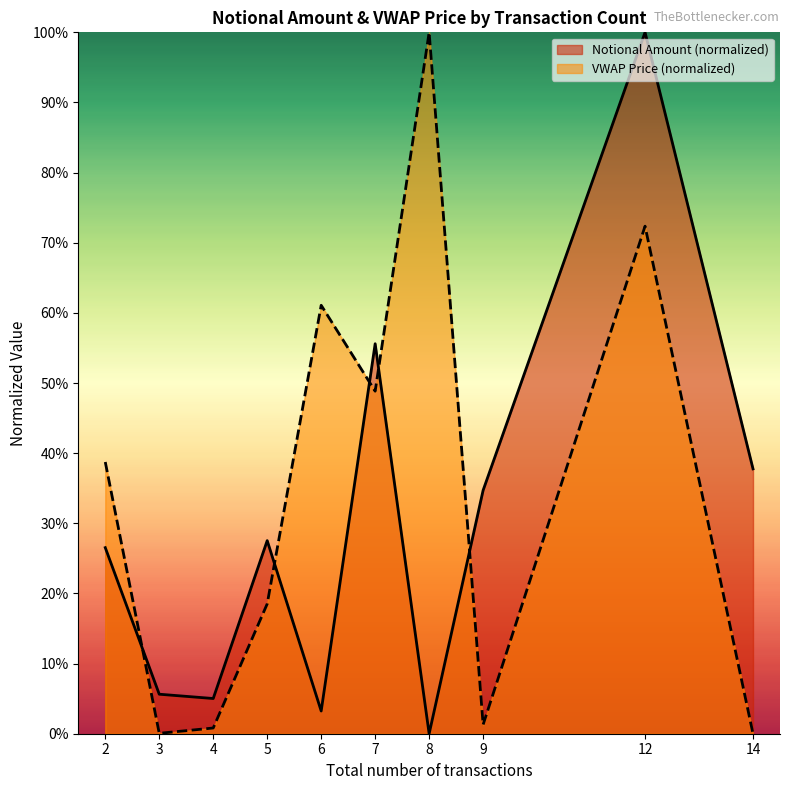

List the labels in order of value, smallest first.

8, 6, 4, 3, 2, 5, 9, 14, 7, 12